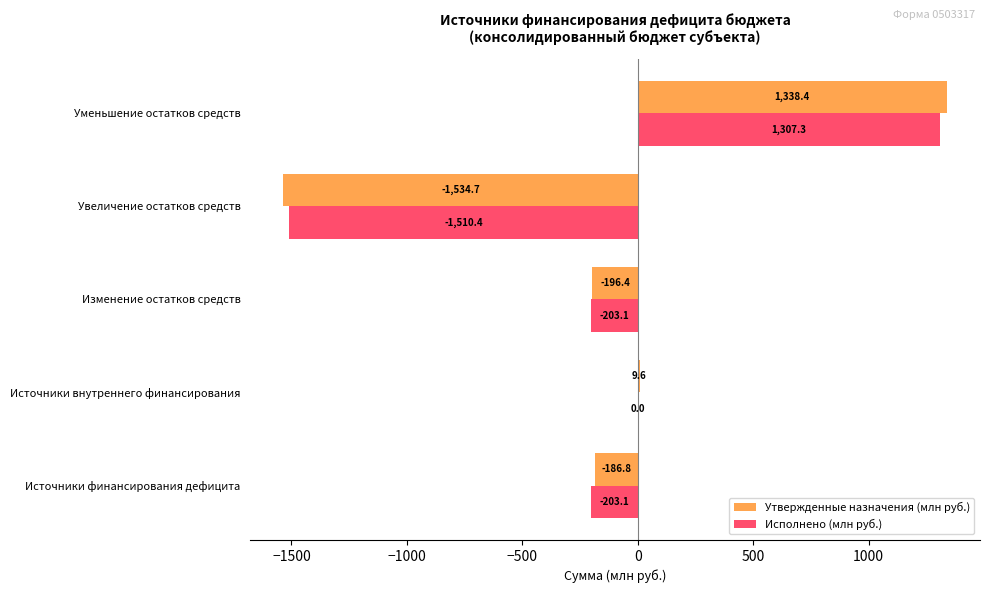

At which category is the sum across all series the highest?

Уменьшение остатков средств